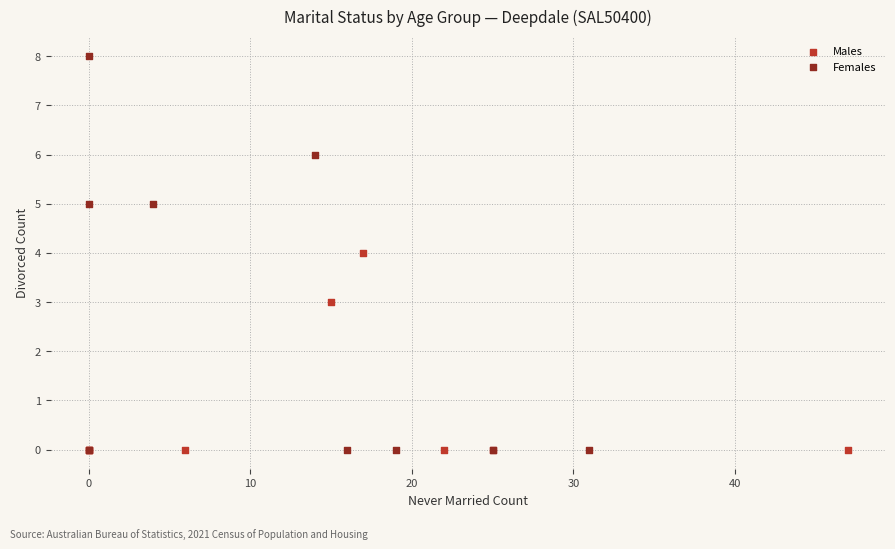

What are all the series names shown in the legend?

Males, Females